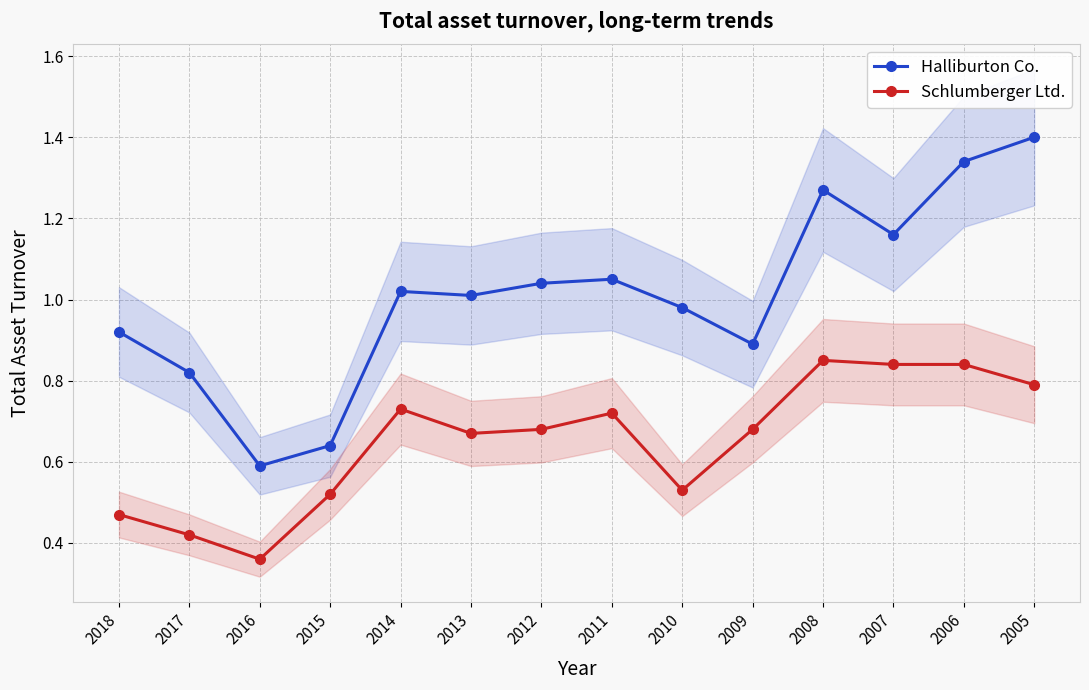

What is the minimum value for Schlumberger Ltd.?

0.4